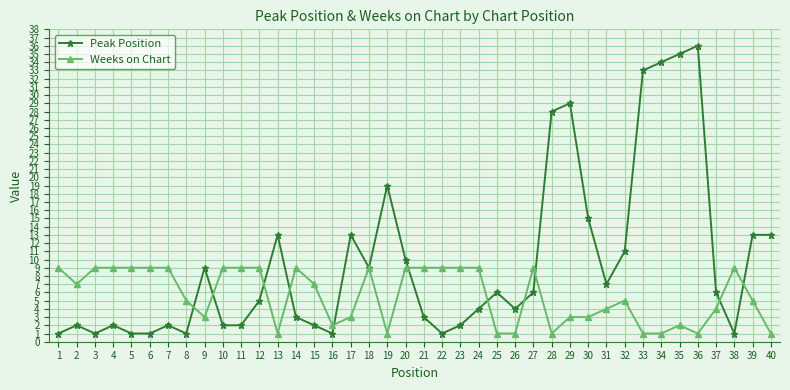

Which label corresponds to the largest value in the chart?

36